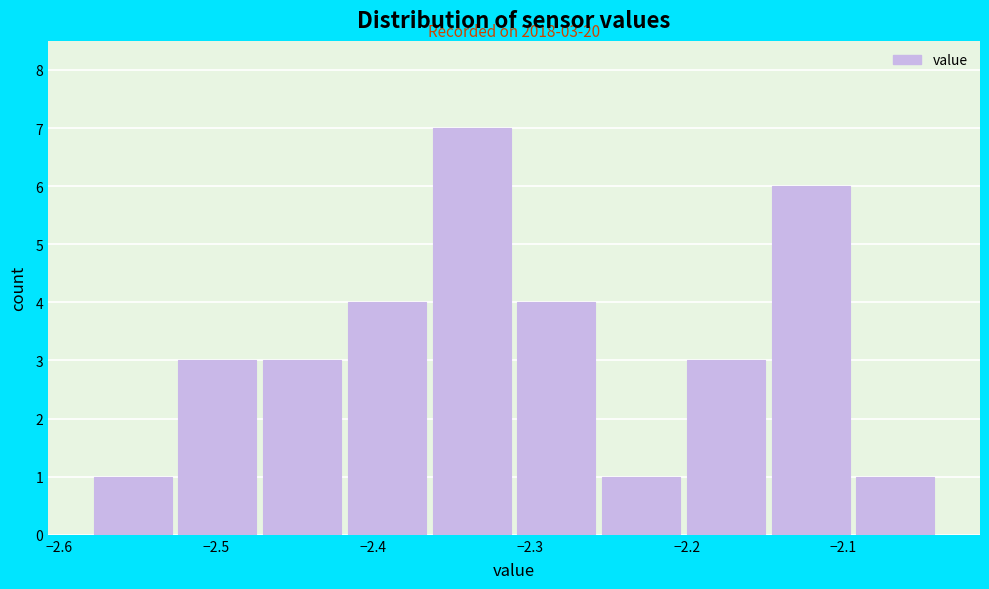

Over which range of the x-axis is the bar tallest?

-2.364 to -2.310